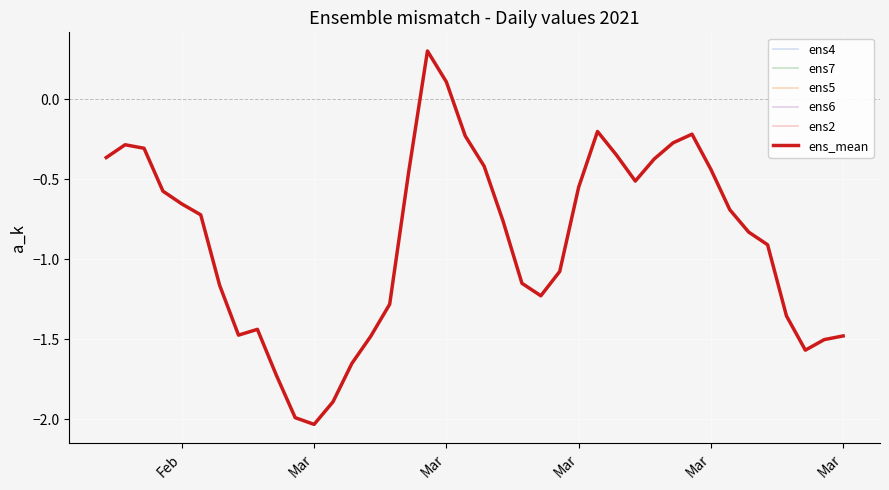

Does the chart have visible grid lines?

Yes